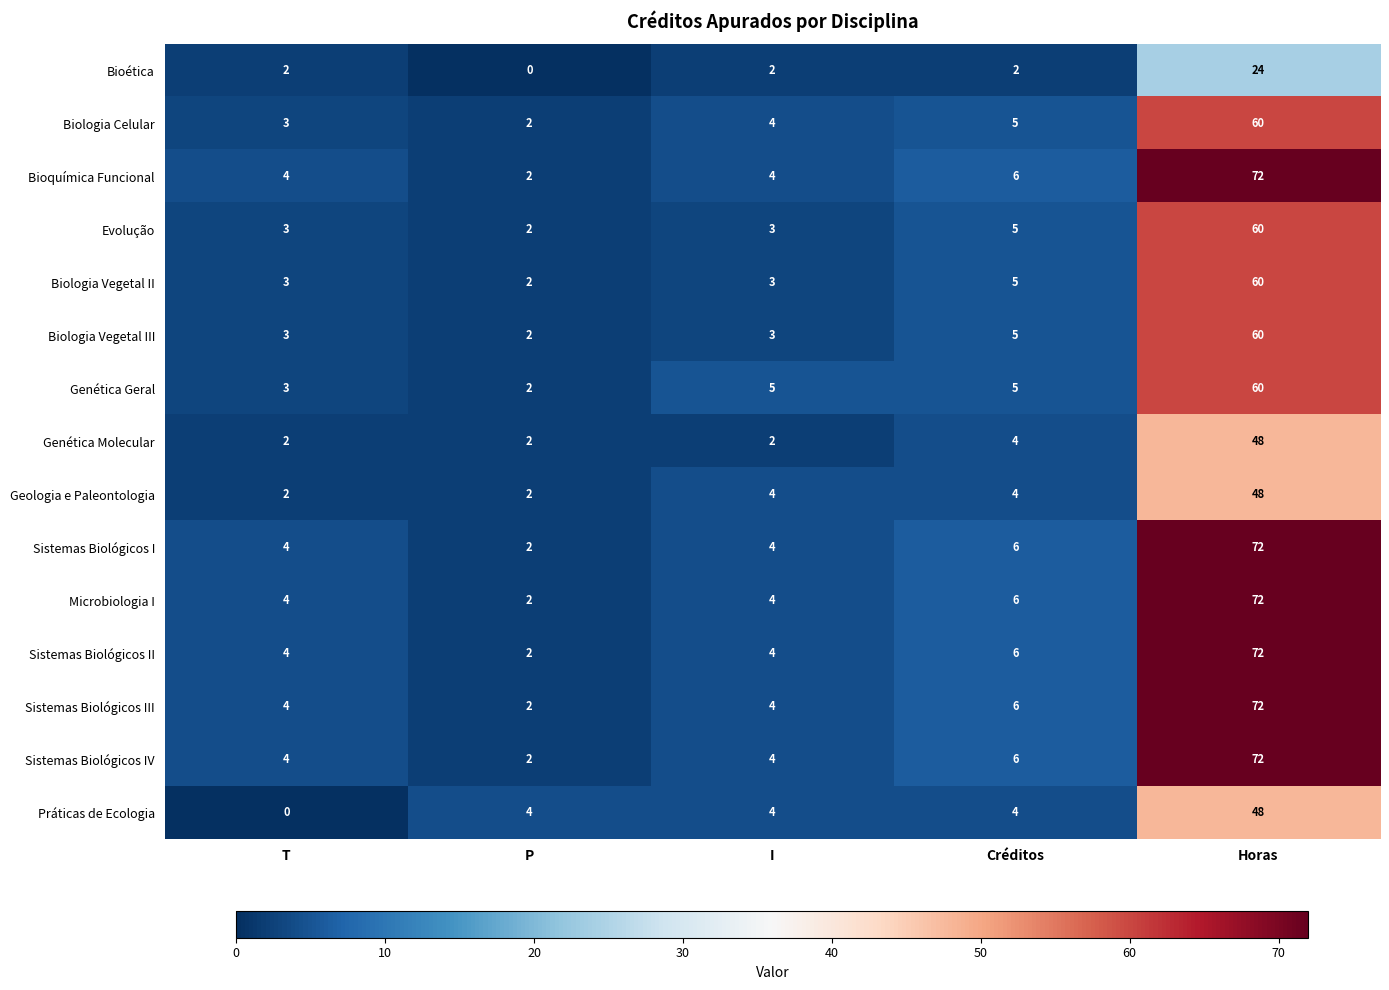

What is the difference between the highest and lowest values at Créditos?

4